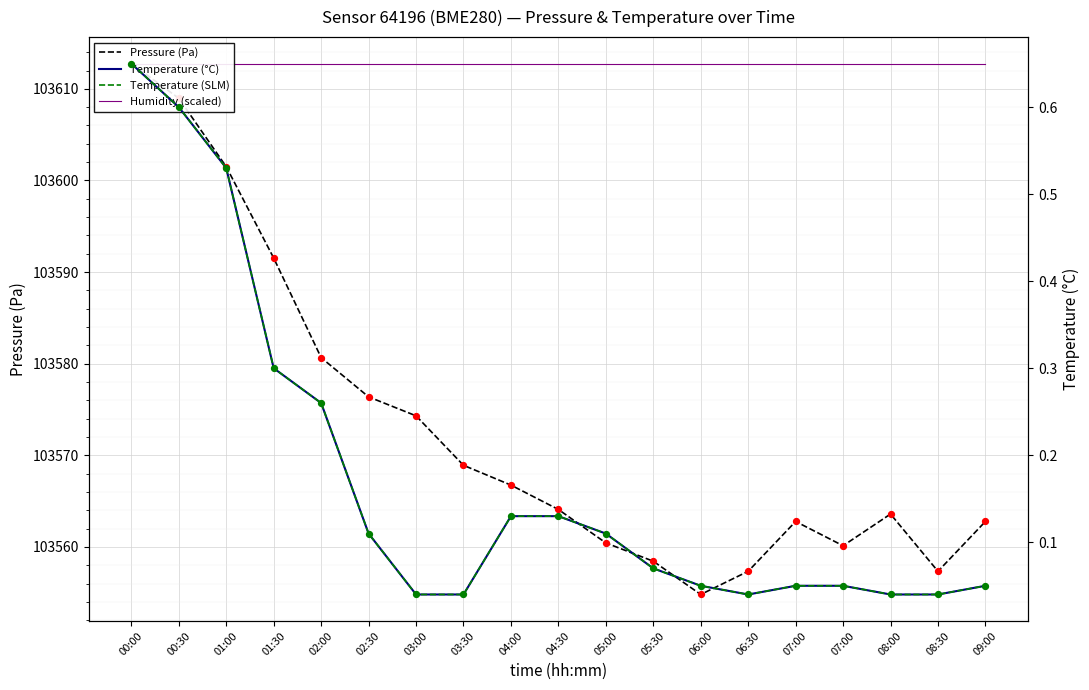

At which category is the sum across all series the highest?

00:00